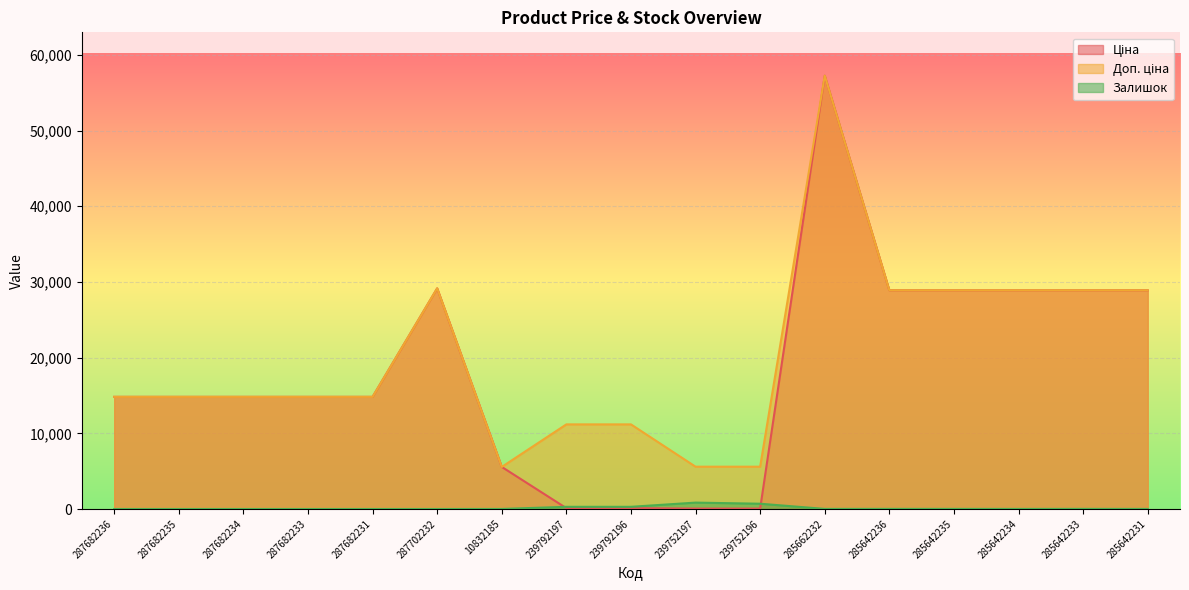

Reading left to right, transcribe all the data shown in this chart.

Ціна: 14817.6	14817.6	14817.6	14817.6	14817.6	29152.3	5560.3	111.8	111.8	55.9	55.9	57258.0	28901.7	28901.7	28901.7	28901.7	28901.7
Доп. ціна: 14817.6	14817.6	14817.6	14817.6	14817.6	29152.3	5560.3	11182.0	11182.0	5591.0	5591.0	57258.0	28901.7	28901.7	28901.7	28901.7	28901.7
Залишок: 0.0	0.0	0.0	0.0	0.0	0.0	6.0	289.0	290.0	845.0	698.0	13.0	16.0	14.0	10.0	16.0	9.0